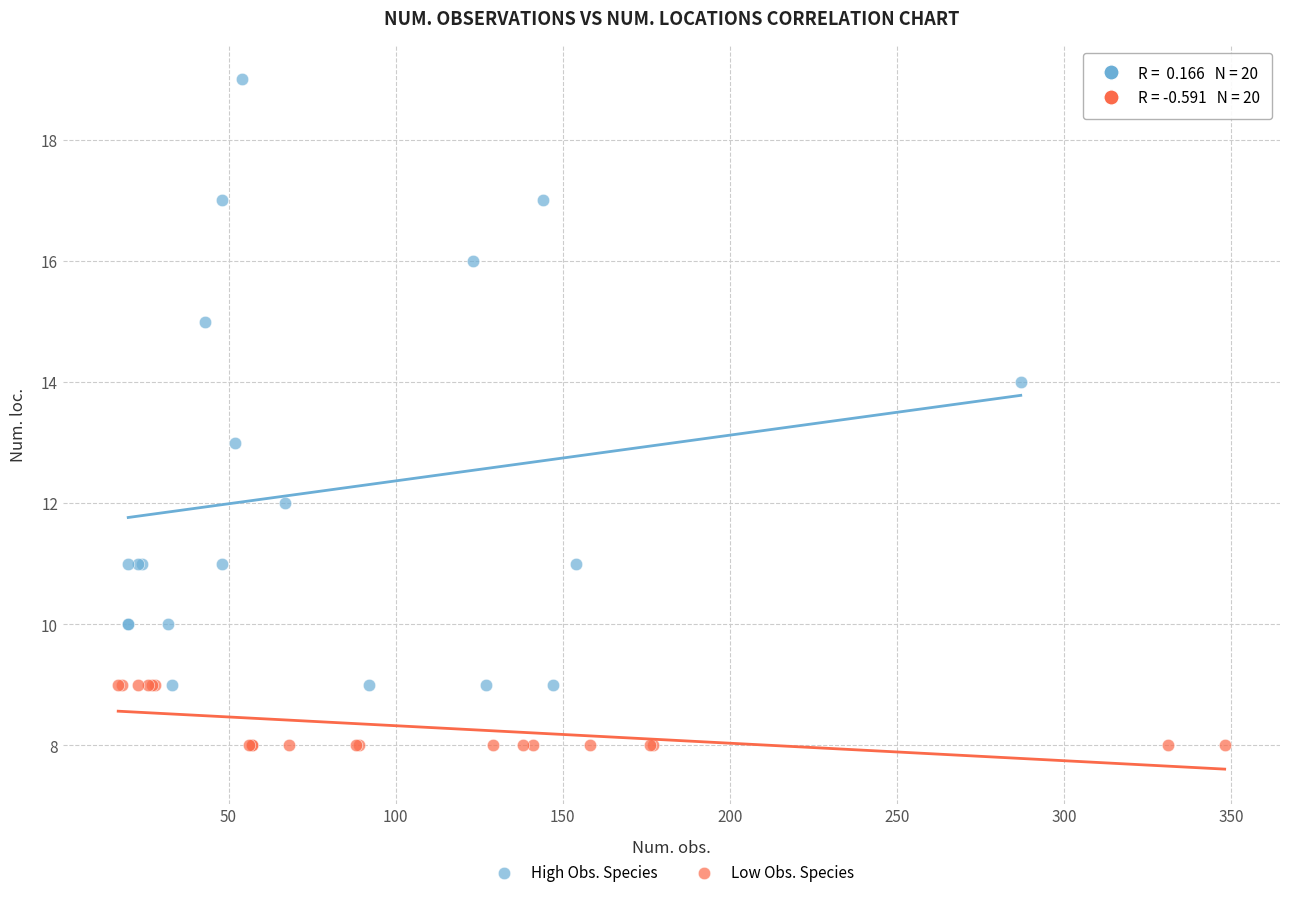

What are all the series names shown in the legend?

High Obs. Species, Low Obs. Species